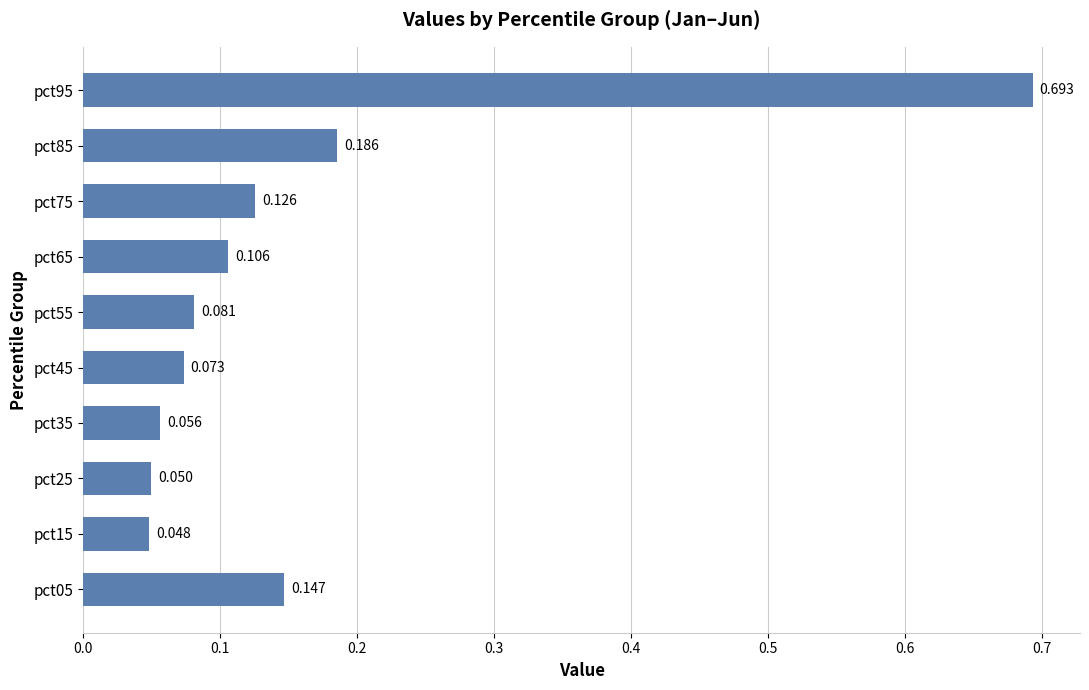

At which category does the chart reach its peak across all series?

pct95